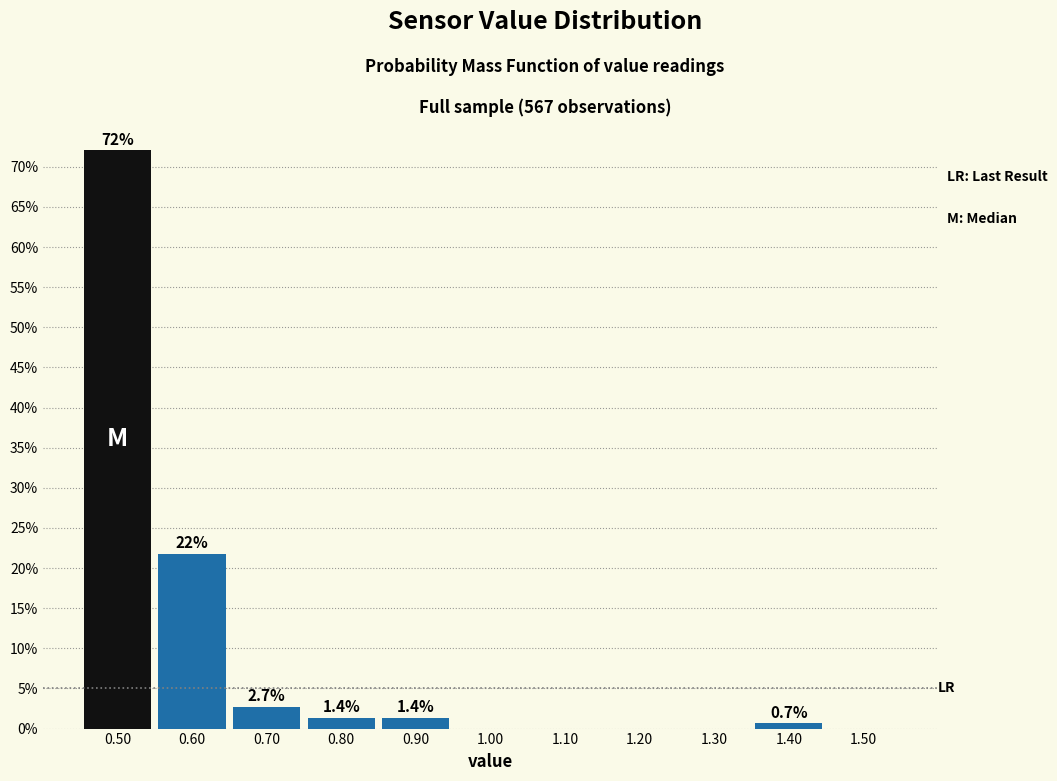

Over which range of the x-axis is the bar tallest?

0.45 to 0.55